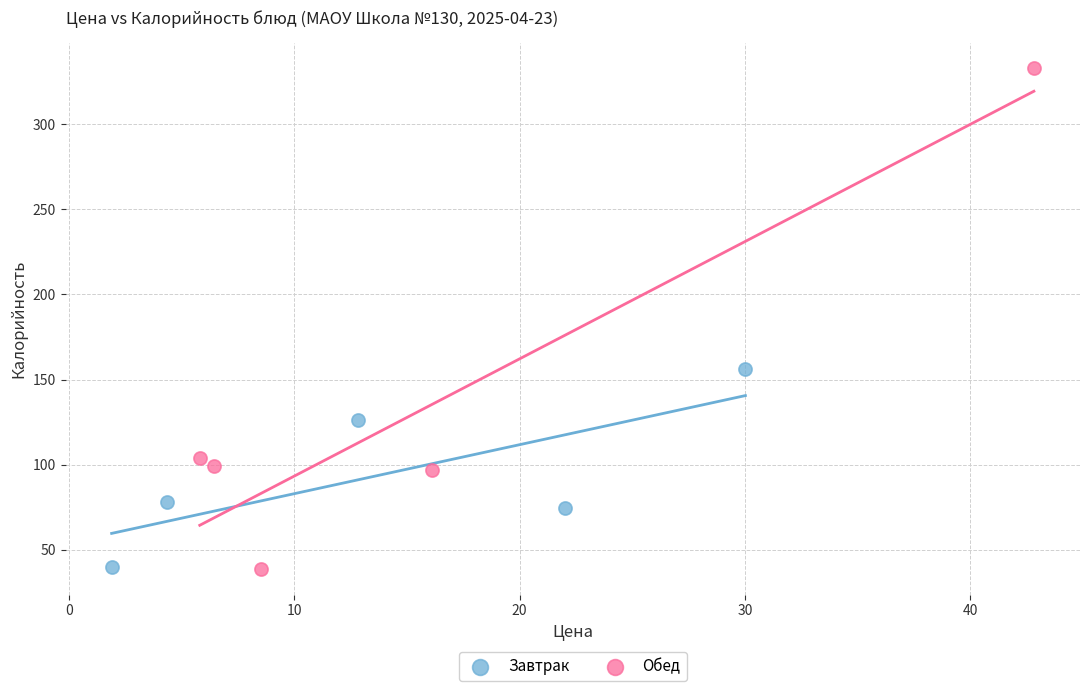

Which series contains the highest Y value?

Обед